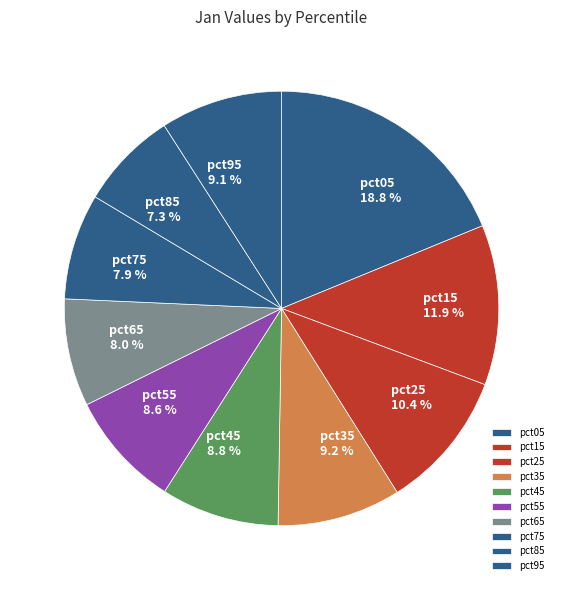

The pct75 slice represents 8% of the pie. True or false?

True